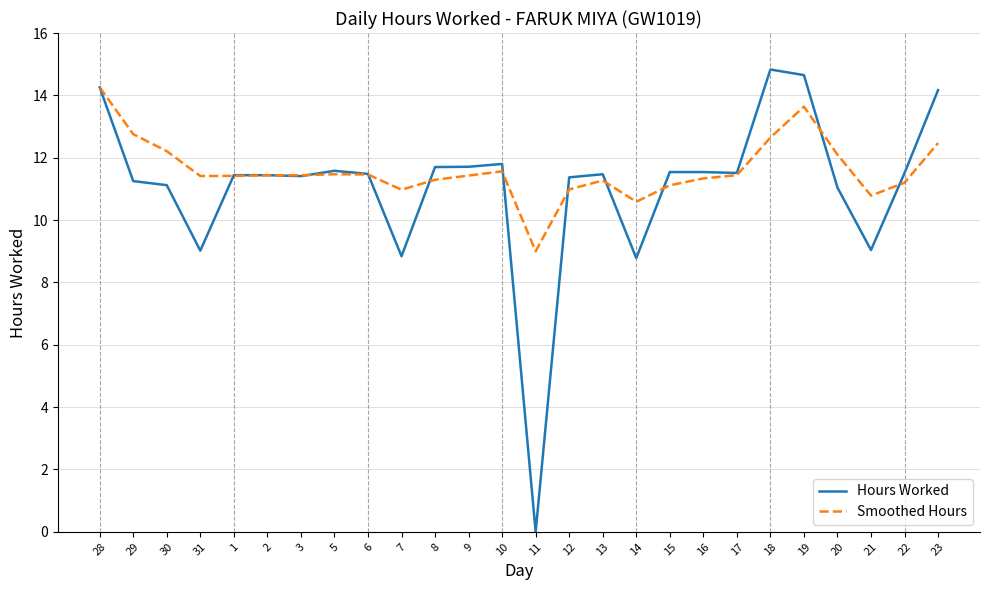

Which series has the largest total across all categories?

Smoothed Hours